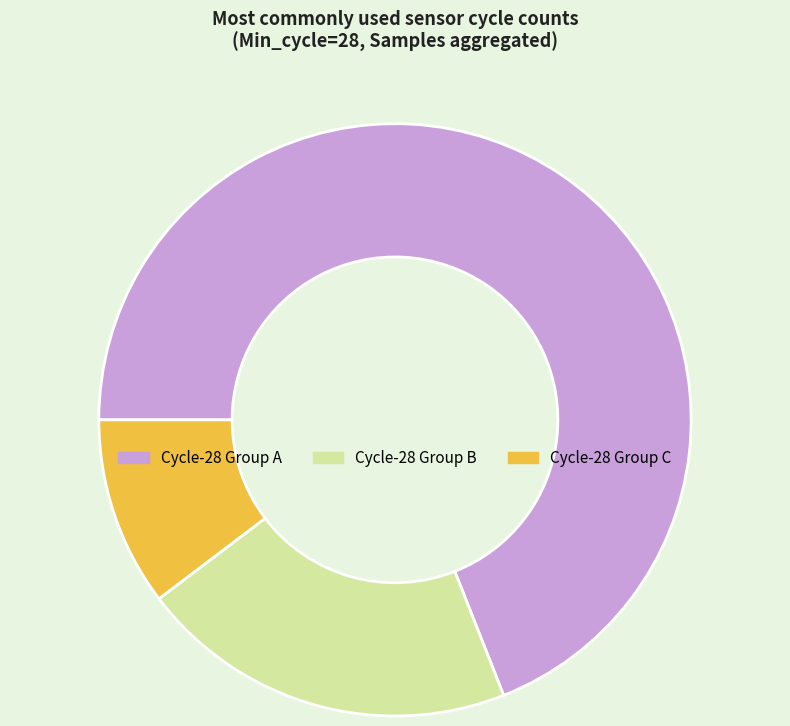

Is there any slice that represents more than half of the pie?

Yes